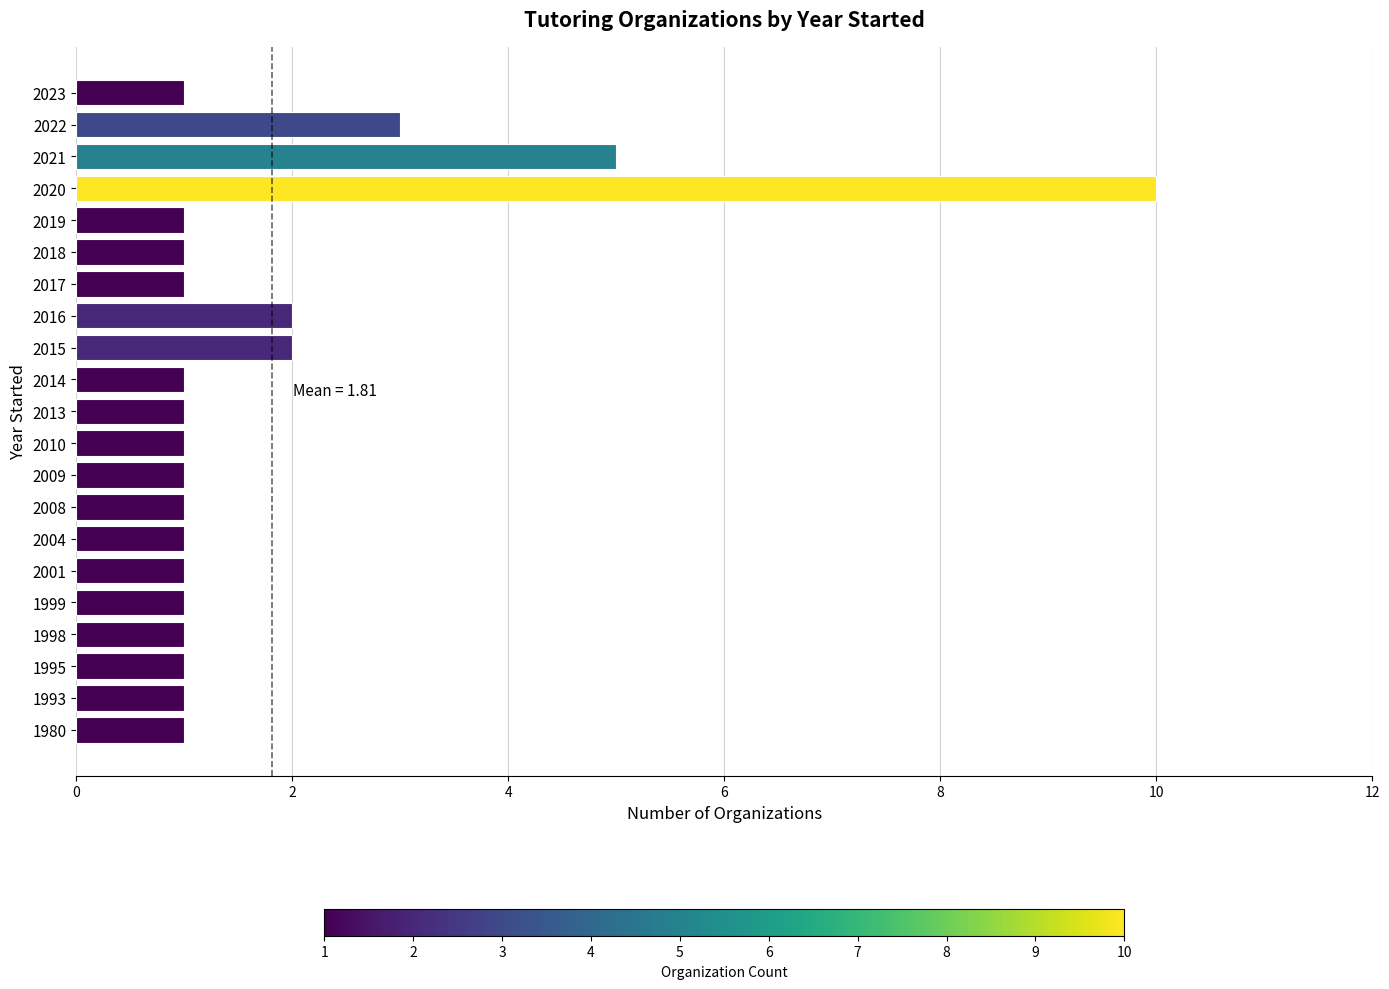

What is the ratio of the value at 2019 to the value at 2022?

0.3